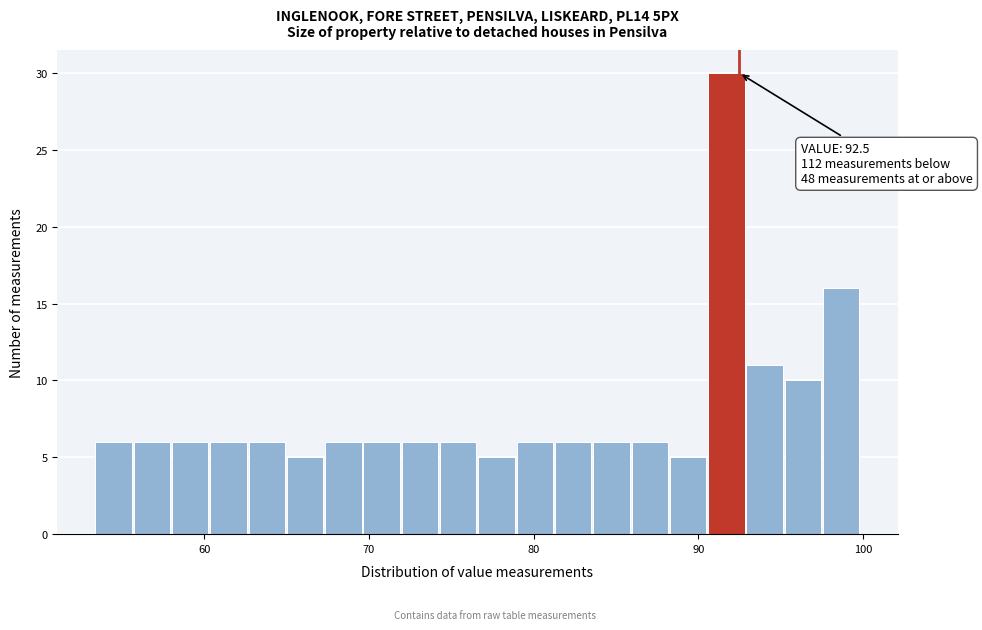

Read against the x-axis, roughly where is the centre of the tallest bar?

92